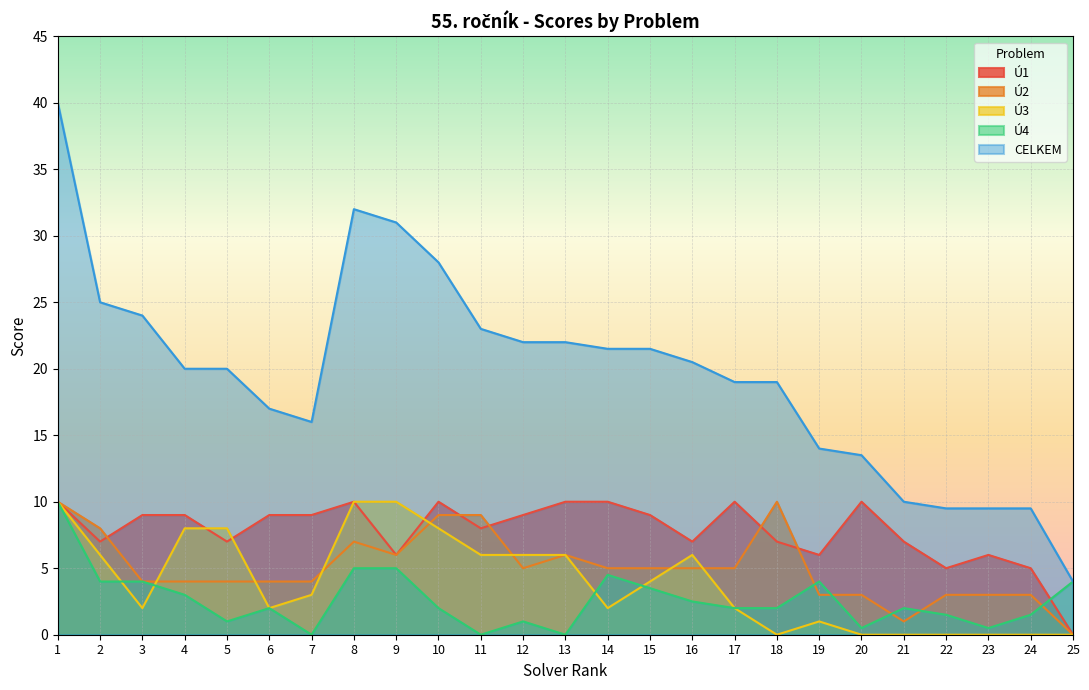

Reading right to left, what are all the values shown in this chart?

Ú1: 25=0.0	24=5.0	23=6.0	22=5.0	21=7.0	20=10.0	19=6.0	18=7.0	17=10.0	16=7.0	15=9.0	14=10.0	13=10.0	12=9.0	11=8.0	10=10.0	9=6.0	8=10.0	7=9.0	6=9.0	5=7.0	4=9.0	3=9.0	2=7.0	1=10.0
Ú2: 25=0.0	24=3.0	23=3.0	22=3.0	21=1.0	20=3.0	19=3.0	18=10.0	17=5.0	16=5.0	15=5.0	14=5.0	13=6.0	12=5.0	11=9.0	10=9.0	9=6.0	8=7.0	7=4.0	6=4.0	5=4.0	4=4.0	3=4.0	2=8.0	1=10.0
Ú3: 25=0.0	24=0.0	23=0.0	22=0.0	21=0.0	20=0.0	19=1.0	18=0.0	17=2.0	16=6.0	15=4.0	14=2.0	13=6.0	12=6.0	11=6.0	10=8.0	9=10.0	8=10.0	7=3.0	6=2.0	5=8.0	4=8.0	3=2.0	2=6.0	1=10.0
Ú4: 25=4.0	24=1.5	23=0.5	22=1.5	21=2.0	20=0.5	19=4.0	18=2.0	17=2.0	16=2.5	15=3.5	14=4.5	13=0.0	12=1.0	11=0.0	10=2.0	9=5.0	8=5.0	7=0.0	6=2.0	5=1.0	4=3.0	3=4.0	2=4.0	1=10.0
CELKEM: 25=4.0	24=9.5	23=9.5	22=9.5	21=10.0	20=13.5	19=14.0	18=19.0	17=19.0	16=20.5	15=21.5	14=21.5	13=22.0	12=22.0	11=23.0	10=28.0	9=31.0	8=32.0	7=16.0	6=17.0	5=20.0	4=20.0	3=24.0	2=25.0	1=40.0